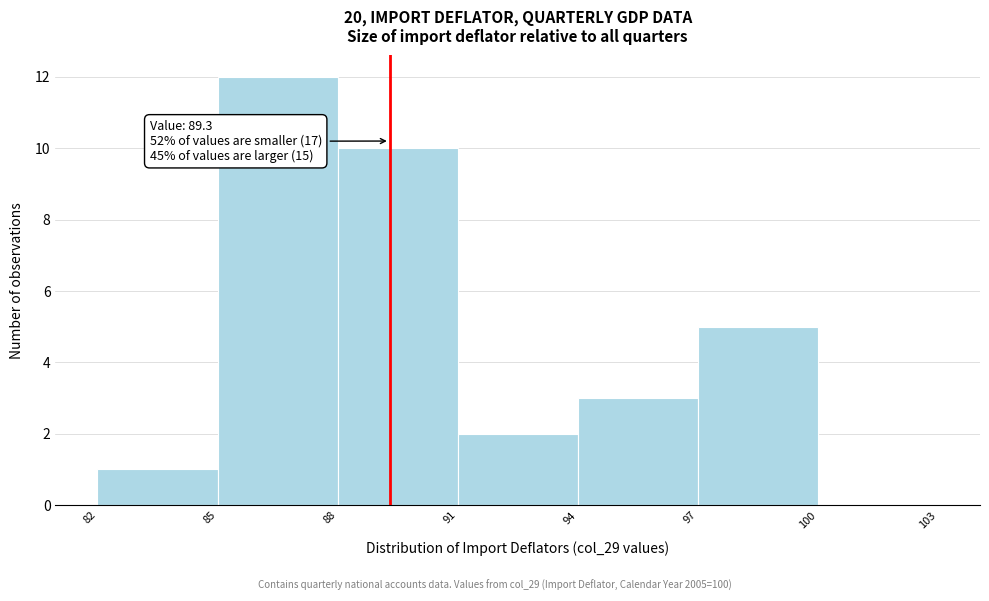

Over which range of the x-axis is the bar tallest?

85 to 88